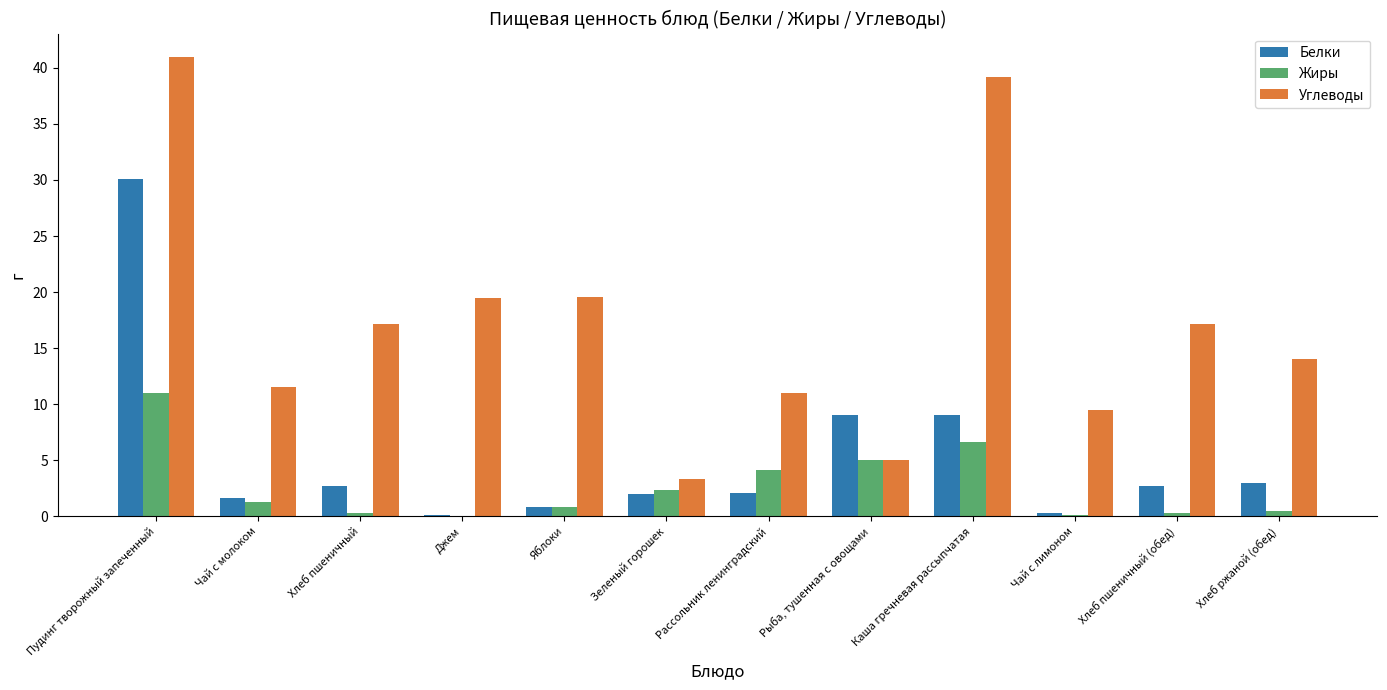

Which category has the highest value across all series?

Пудинг творожный запеченный